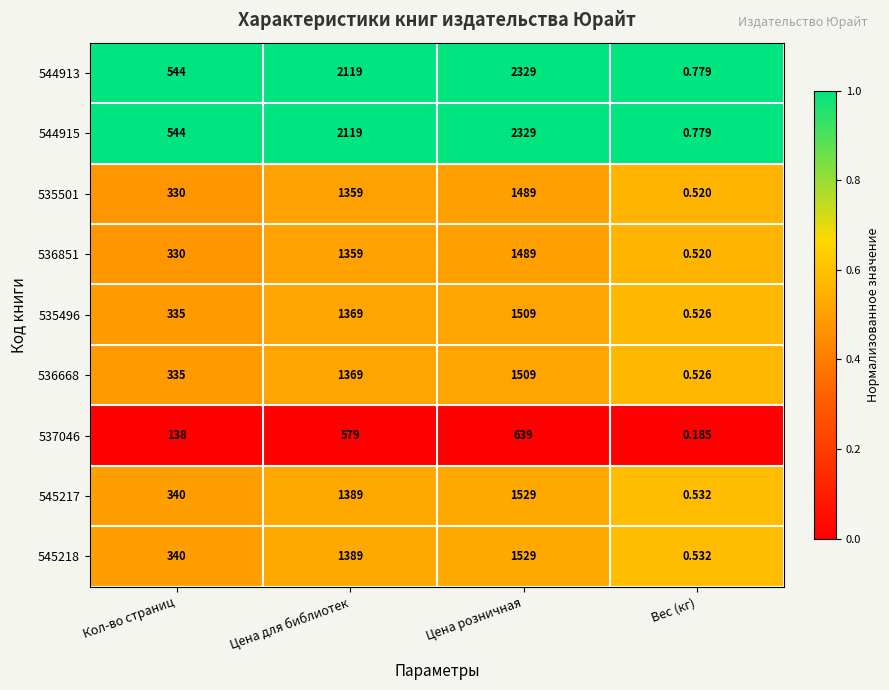

What is the total value across all series at Цена для библиотек?

13051.0